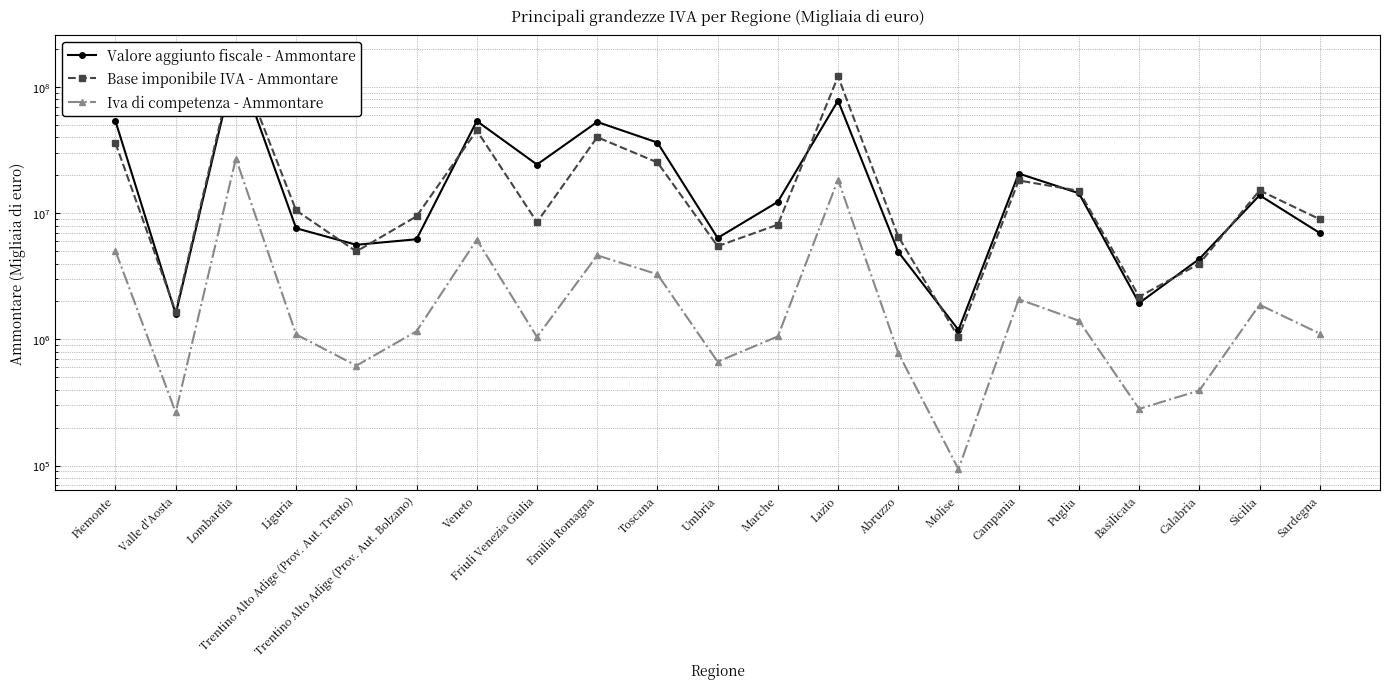

How many lines are shown in the chart?

3